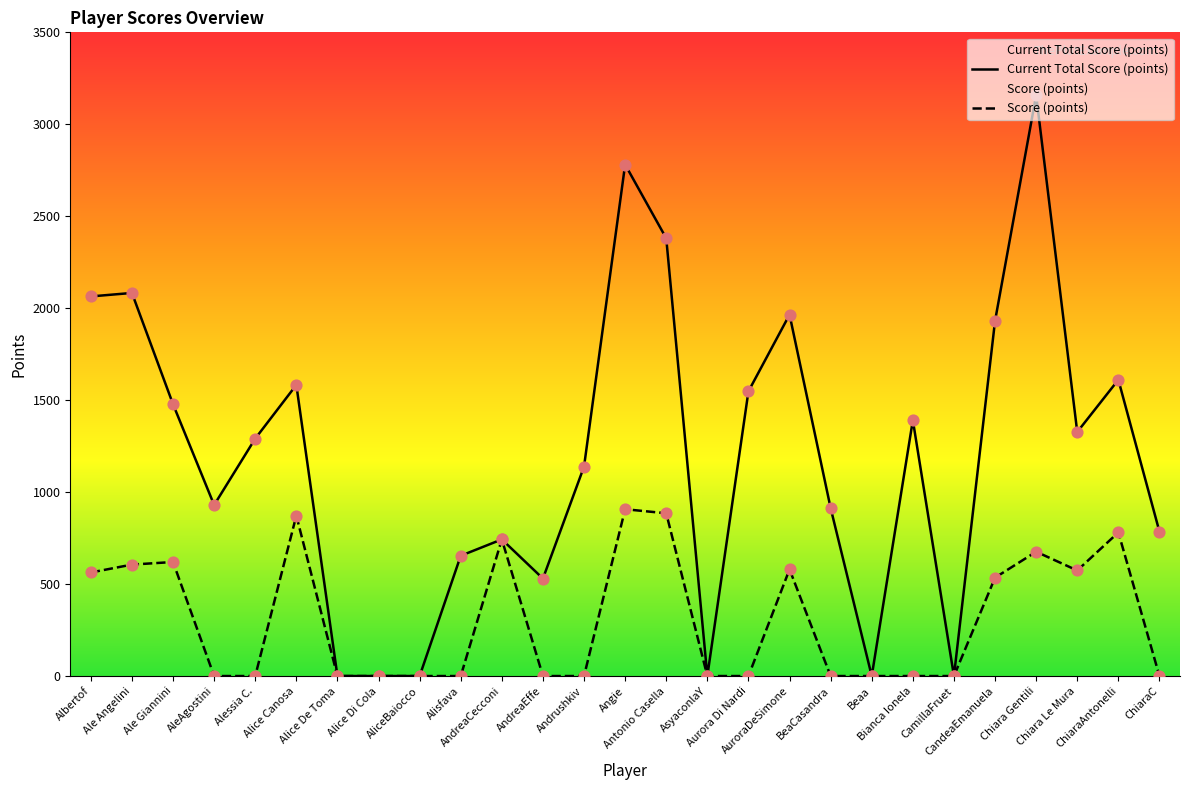

Which series reaches the minimum Y coordinate?

Current Total Score (points)